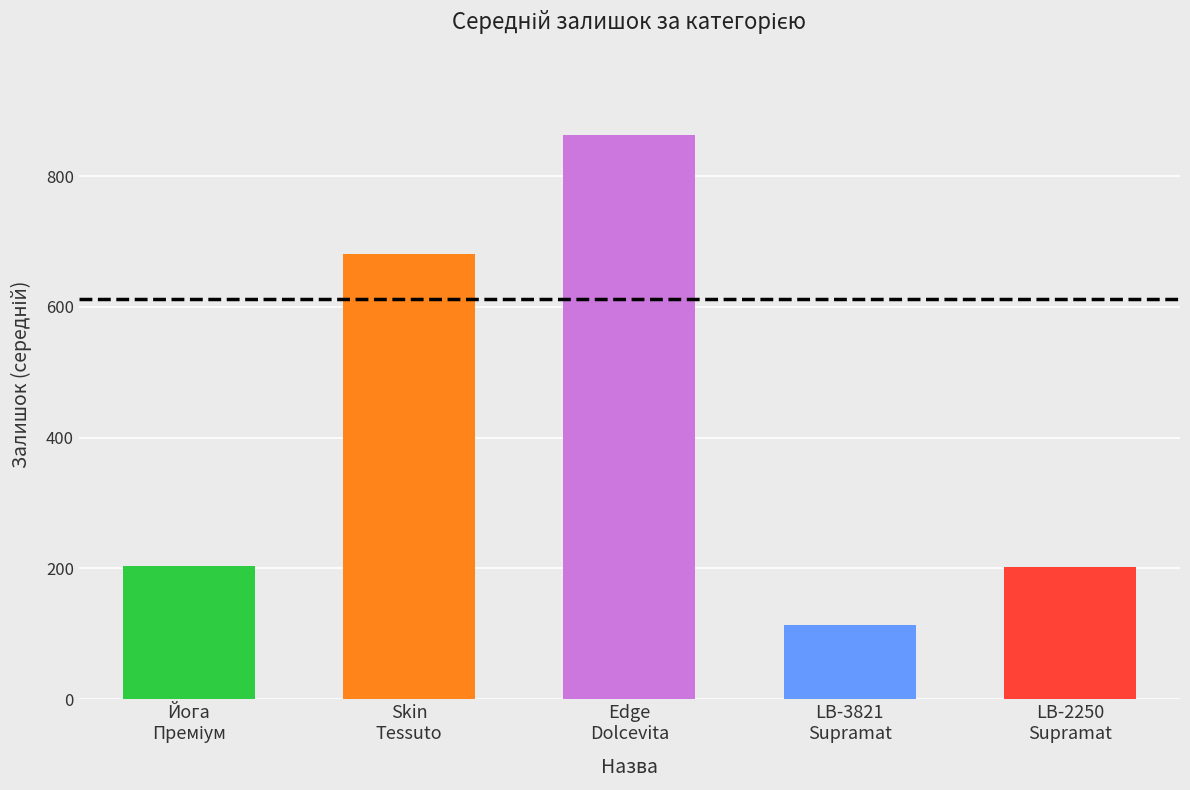

At which category does the chart reach its minimum across all series?

LB-3821
Supramat